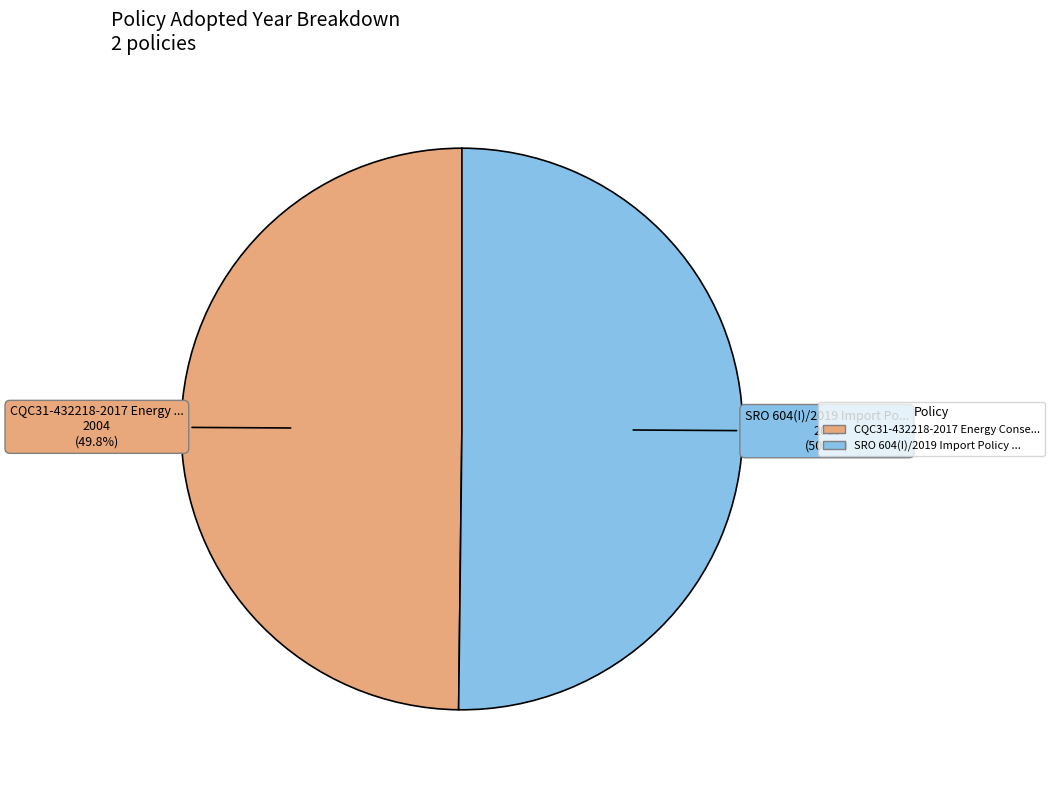

Is there a majority slice in this chart?

Yes